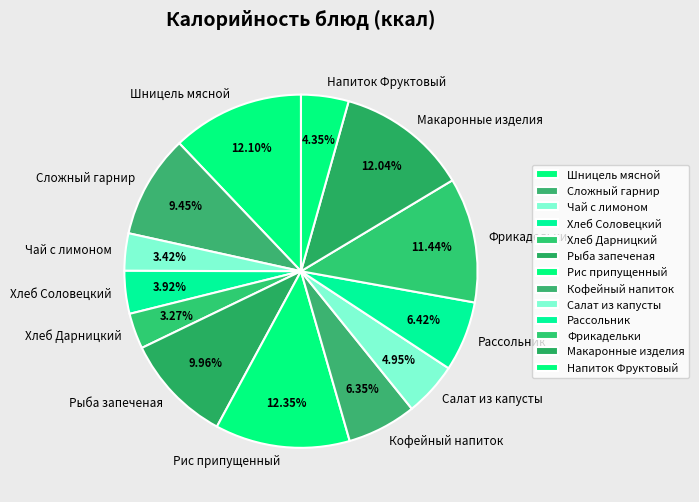

Does any single category account for the majority?

No